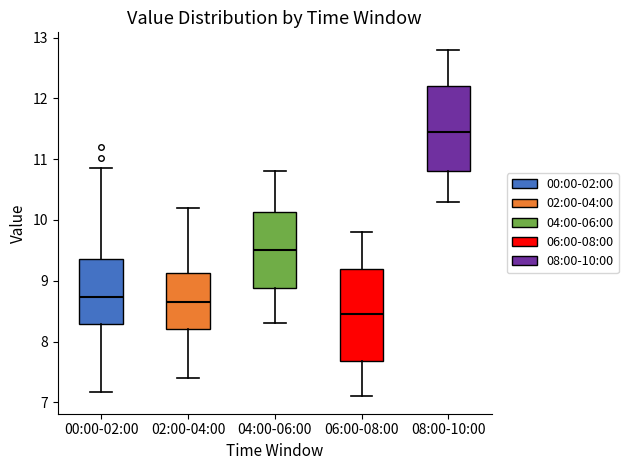

Where does the lower whisker of the box for 02:00-04:00 end on the y-axis? The values are not printed on the chart, so give them approximately, as read against the axis.

7.4